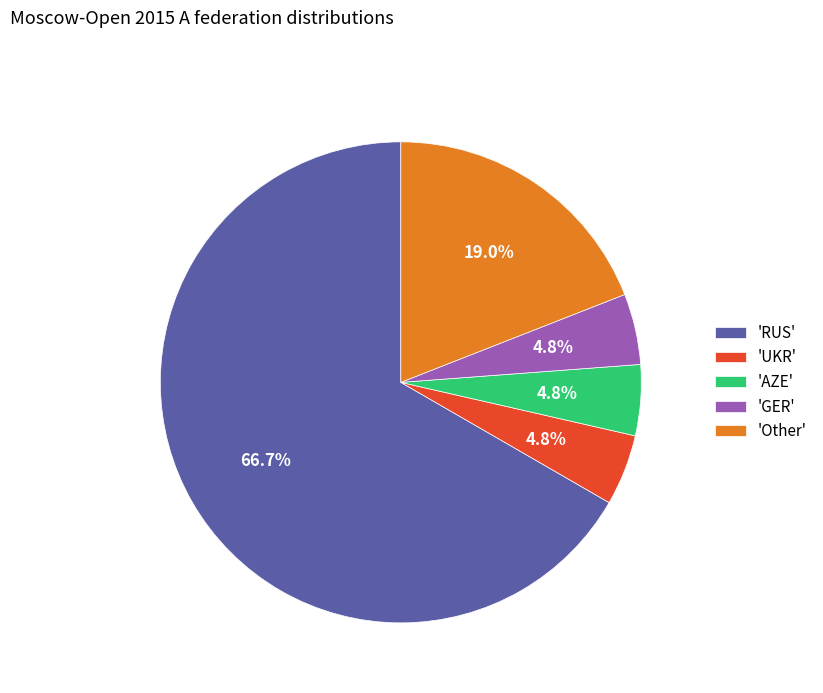

What percentage do 'GER' and 'RUS' together represent?

71.4%